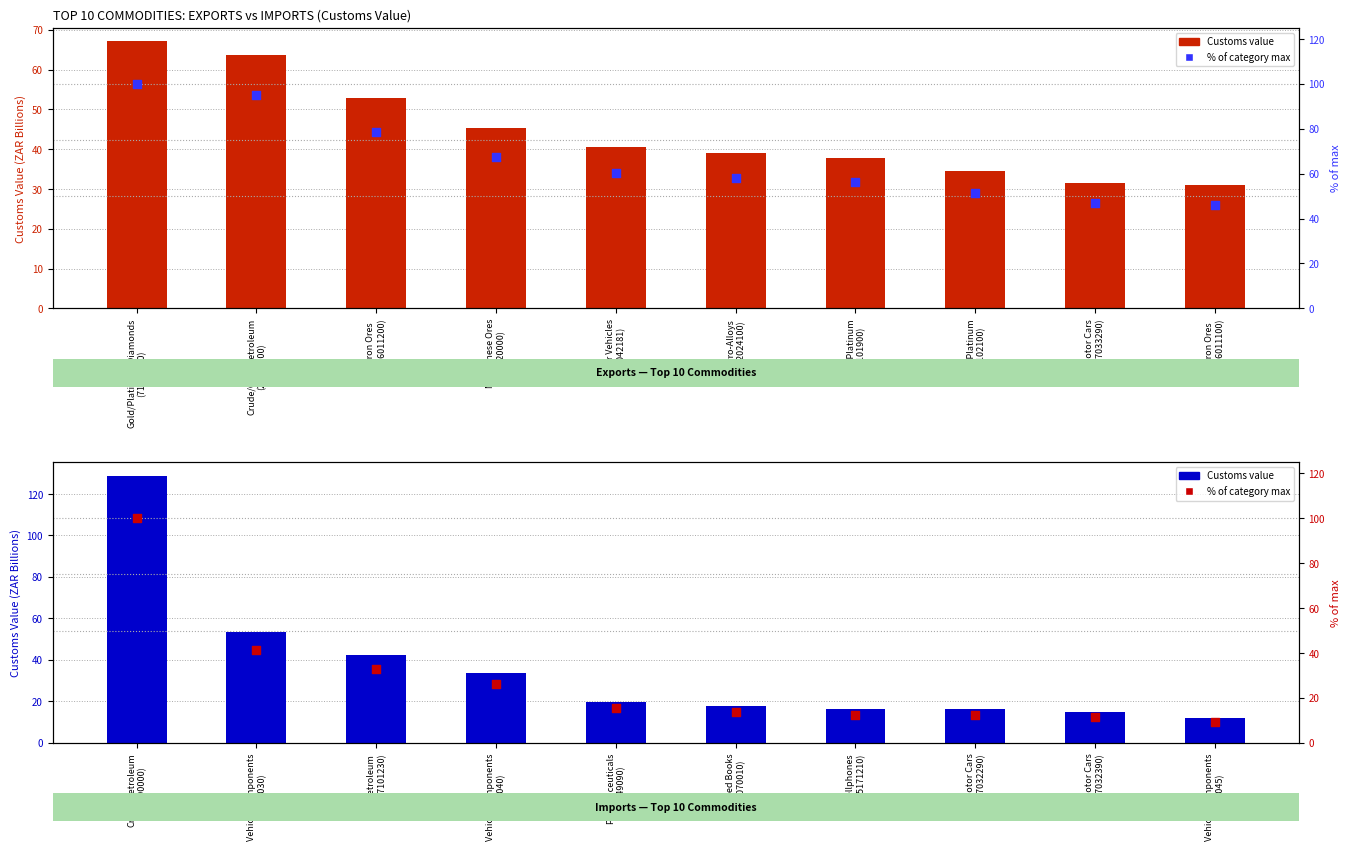

Which series has the largest total across all categories?

Customs Value (ZAR)